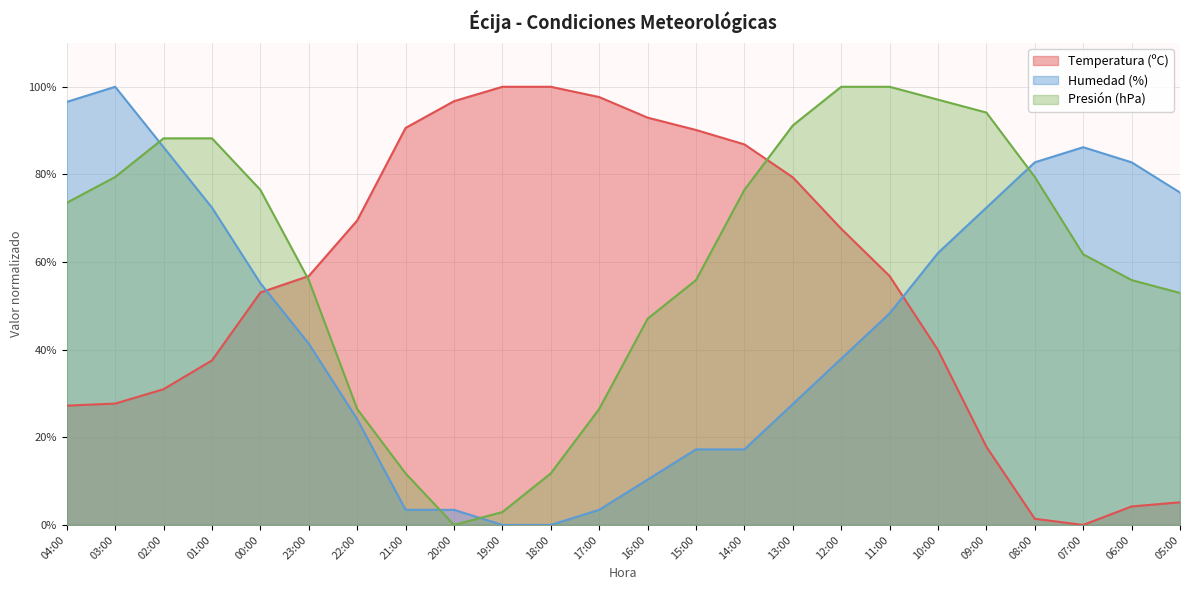

What is the total value across all series at 14:00?

180.6